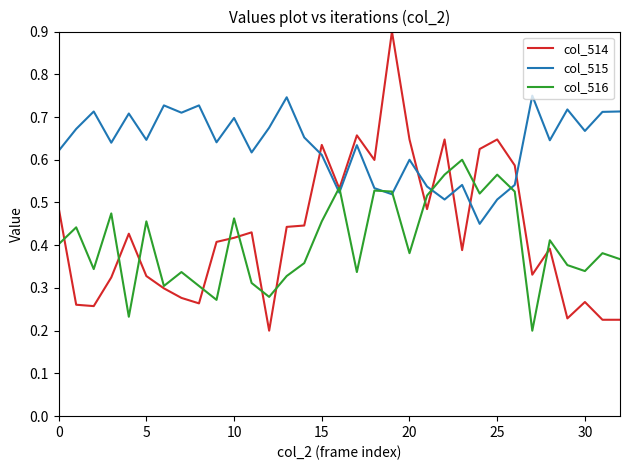

What is the highest value of the col_514 series?

0.9